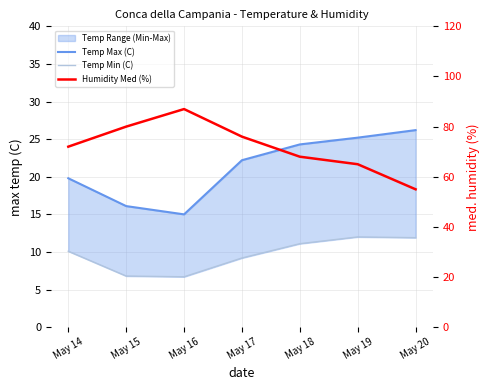

What is the value of the Humidity Med (%) point at the 1st from the left?

72.0